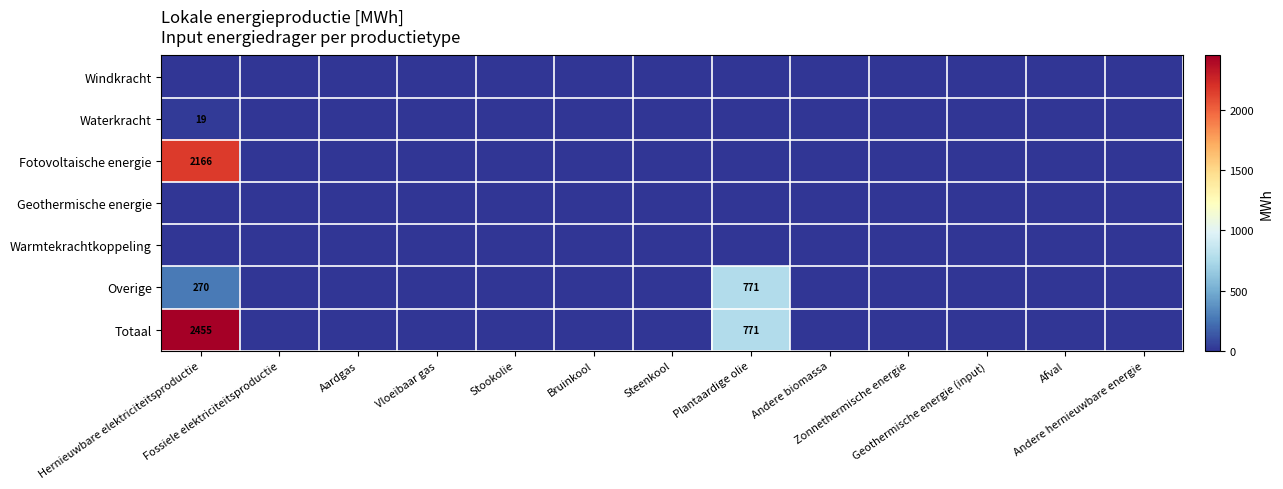

At how many categories does at least one series exceed 1689?

1